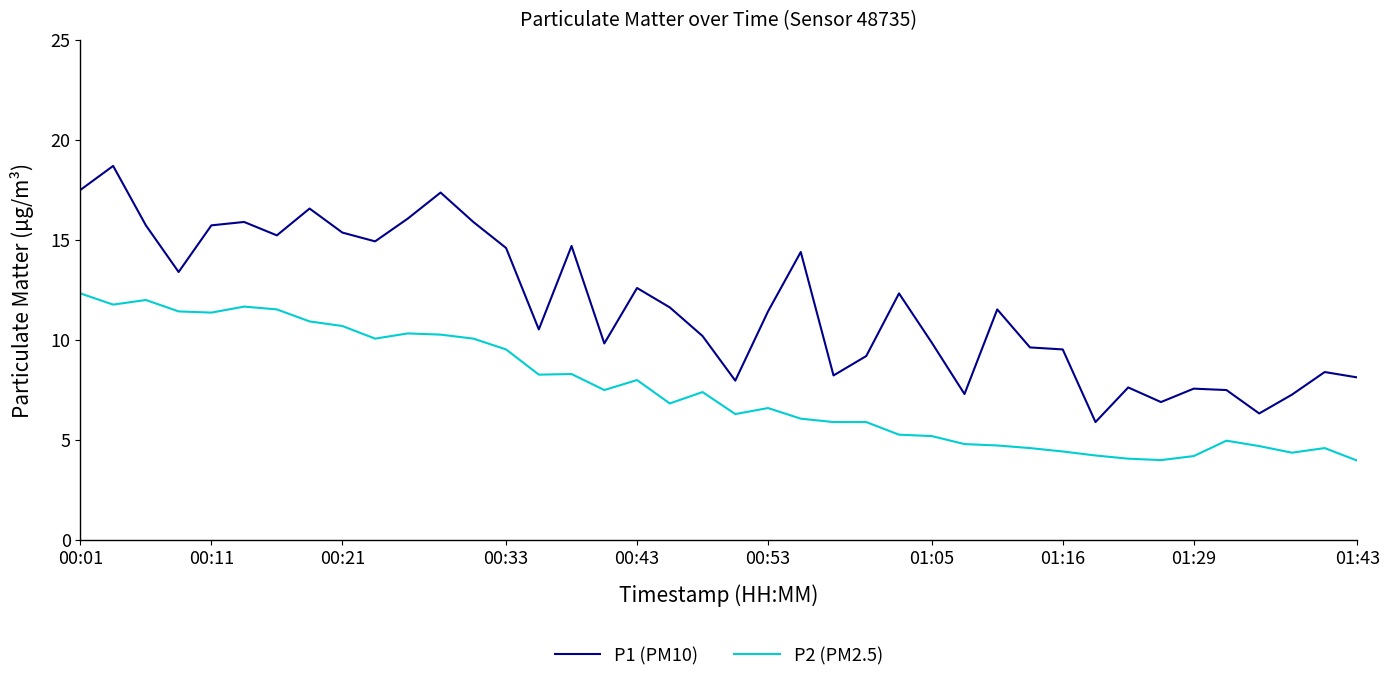

What is the difference between the maximum and minimum values in the P1 (PM10) series?

12.8